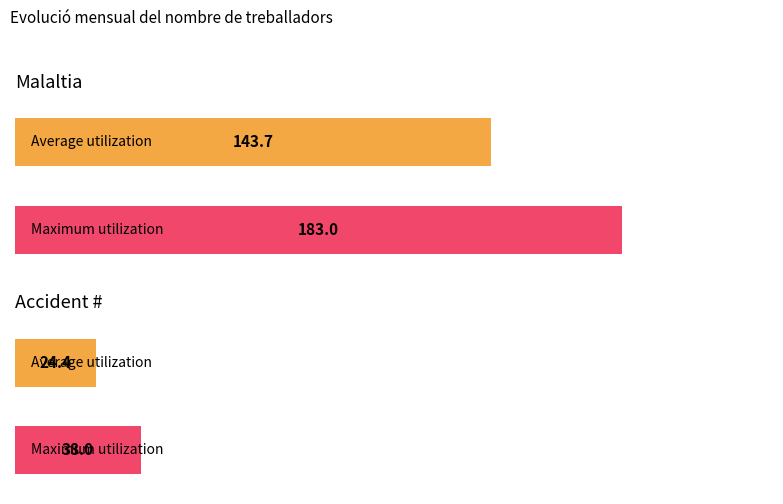

Are the bars grouped side by side (vs. stacked)?

Yes